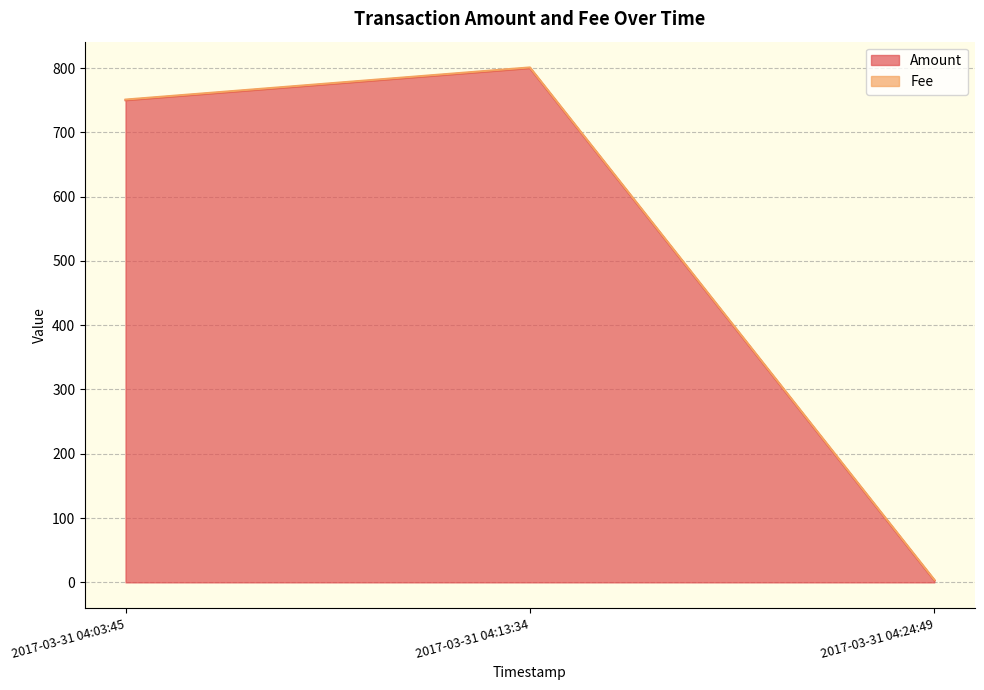

Reading right to left, transcribe all the data shown in this chart.

3	800	750